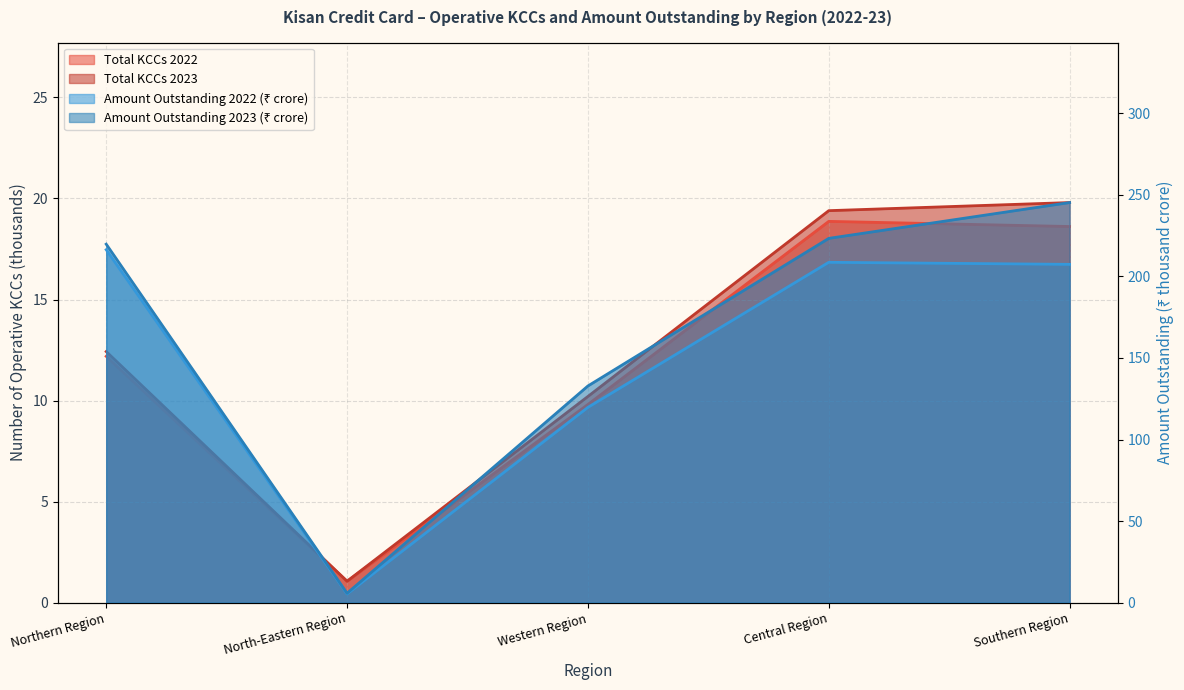

At which category is the sum across all series the highest?

Southern Region